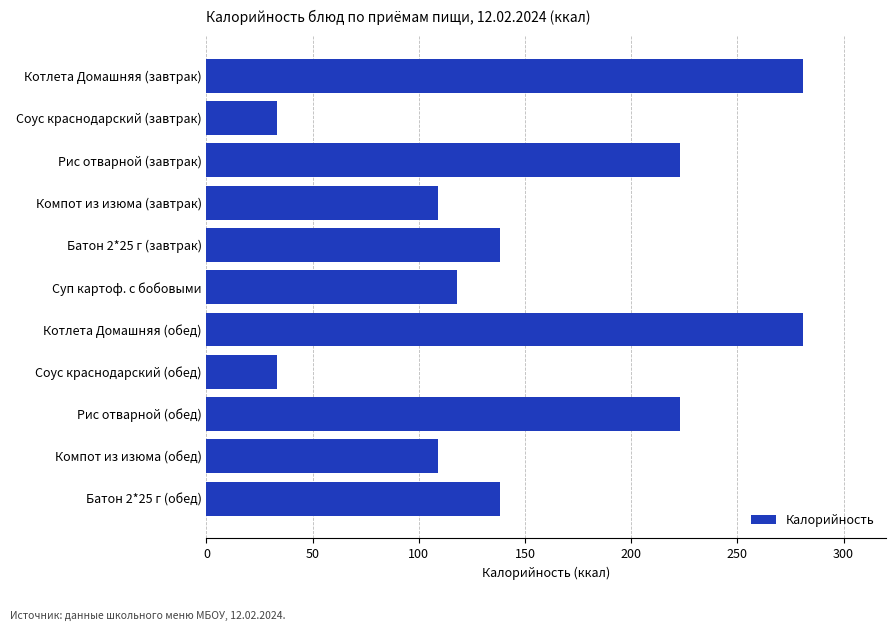

What is the value of the 3rd bar from the top?

223